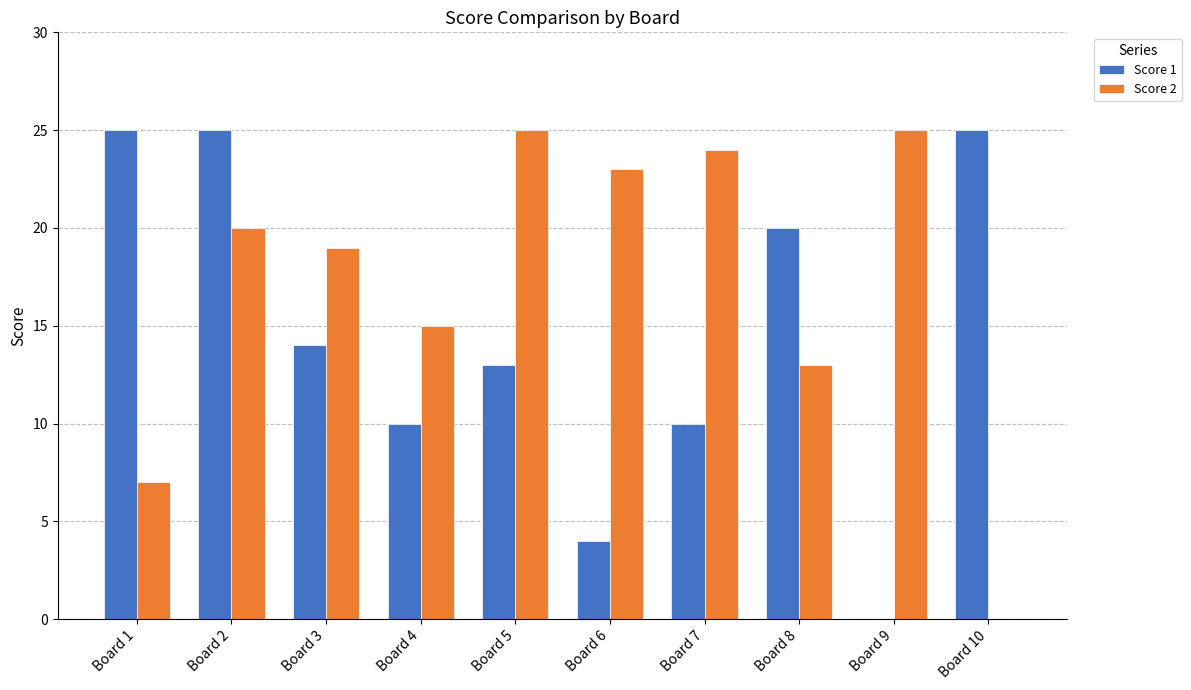

What is the sum of the Score 1 values at Board 8 and Board 4?

30